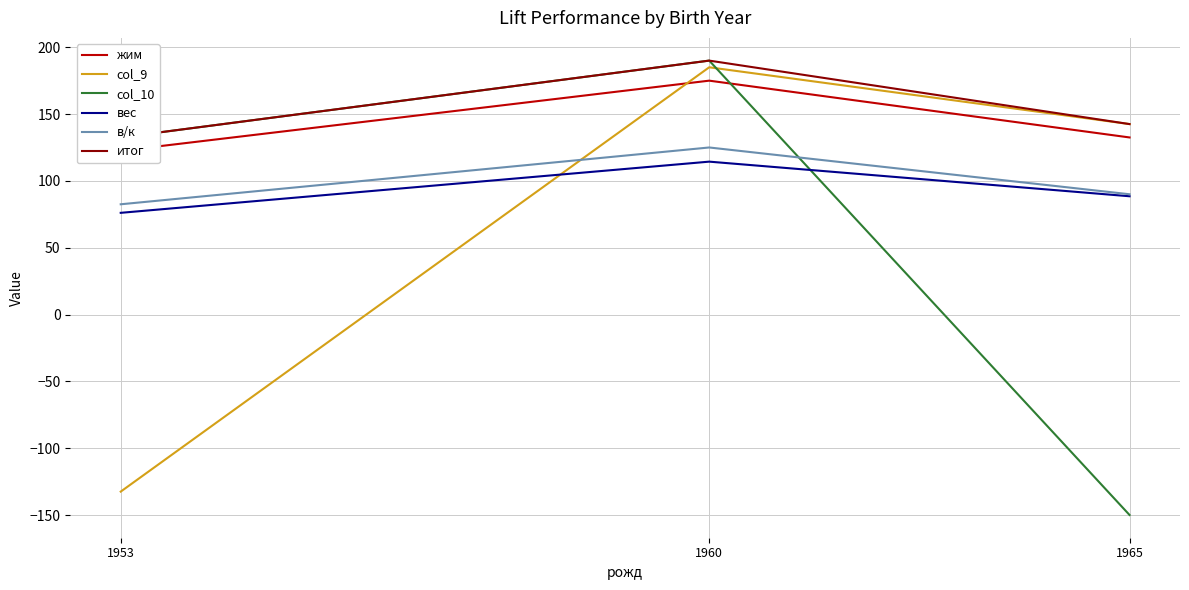

Does the chart have visible grid lines?

Yes